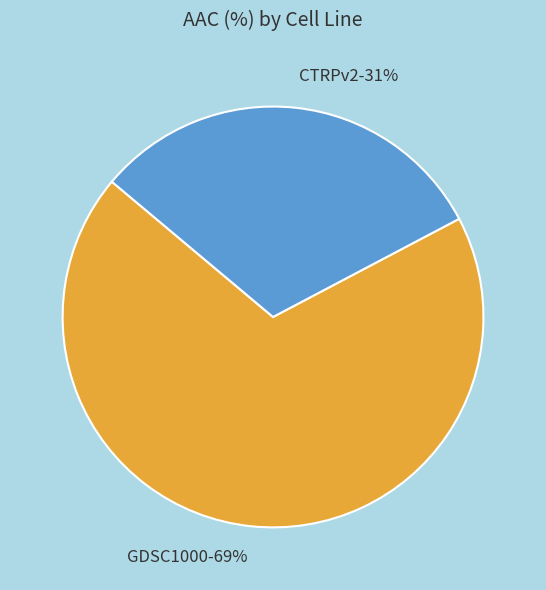

Which slice is the smallest?

CTRPv2